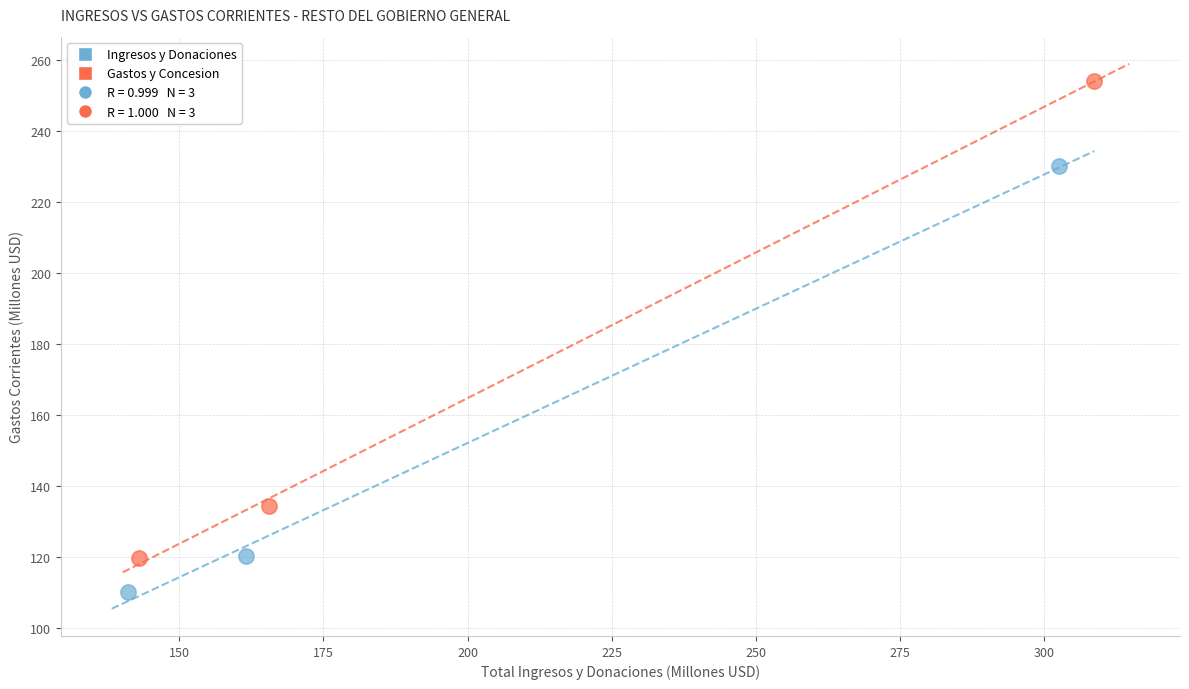

Which series contains the highest Y value?

Gastos y Concesion